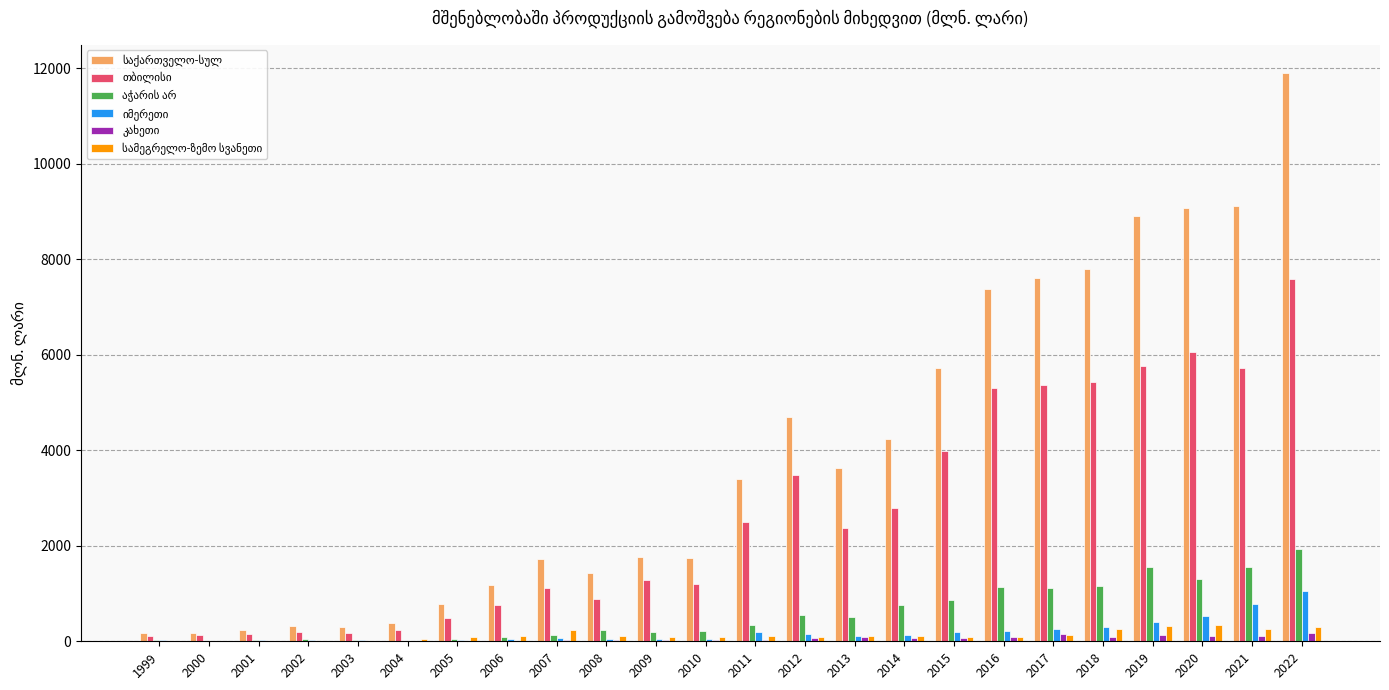

Which category has the highest value across all series?

2022